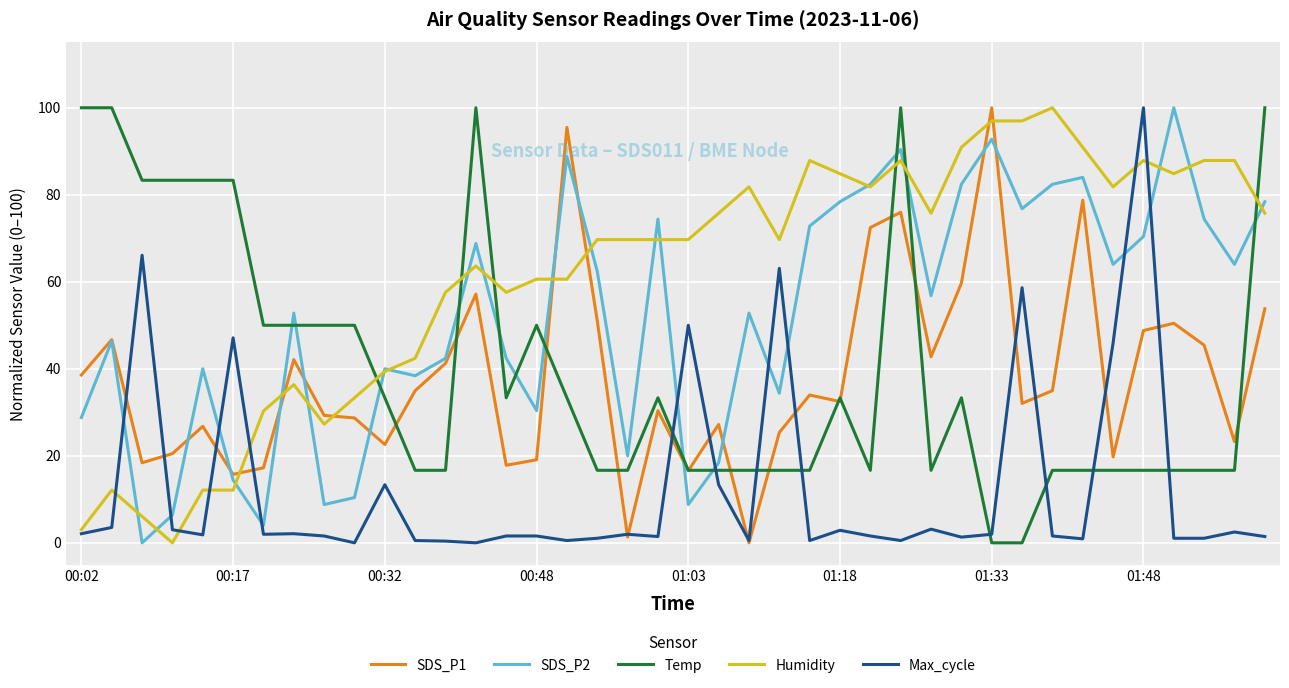

How many lines are shown in the chart?

5